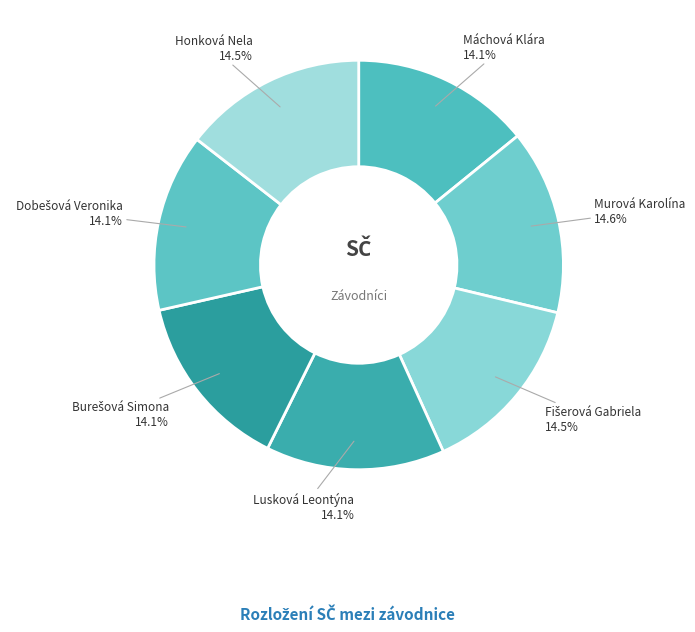

What percentage is NOT represented by Honková Nela?

85.5%